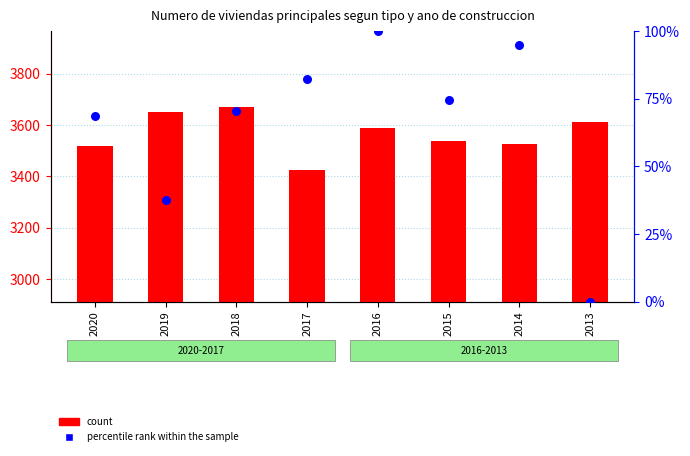

At which category is the sum across all series the highest?

2018